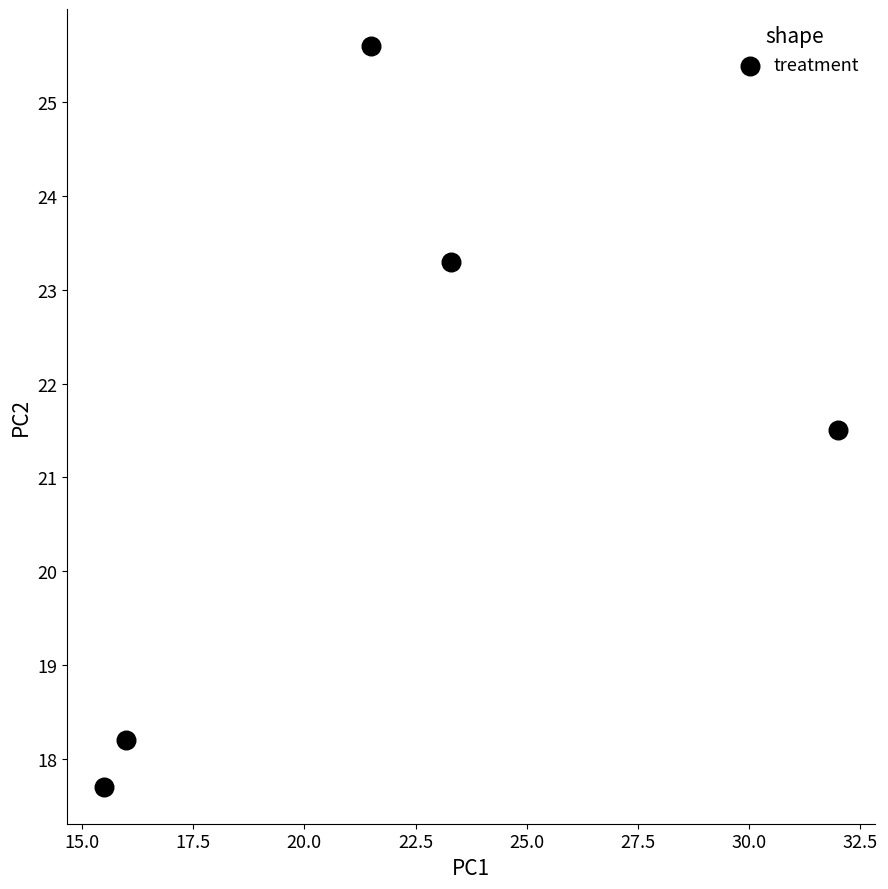

What is the average X value?

21.7